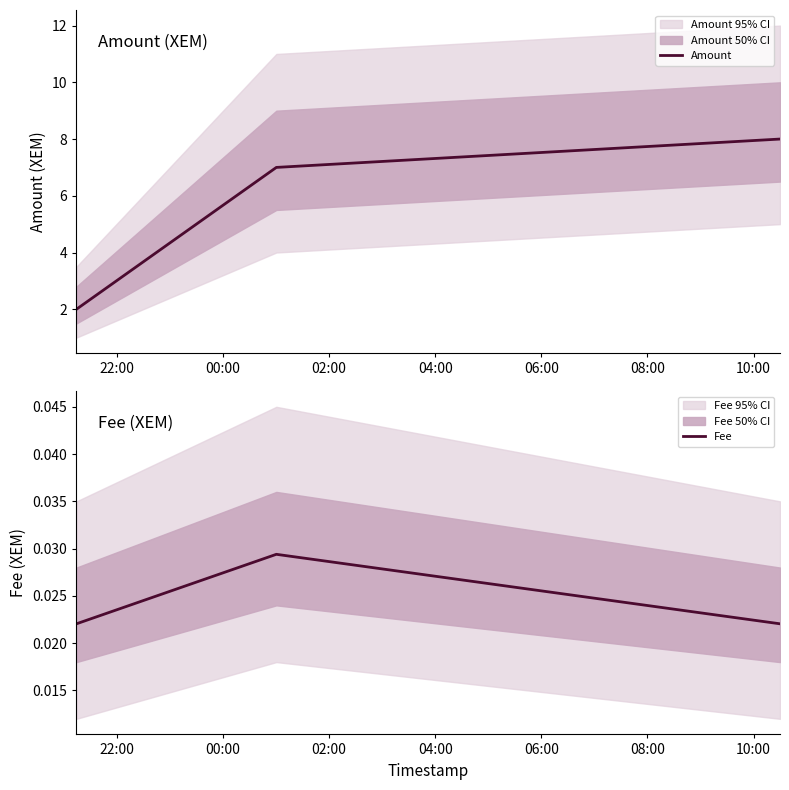

What are all the series names shown in the legend?

Amount, Fee